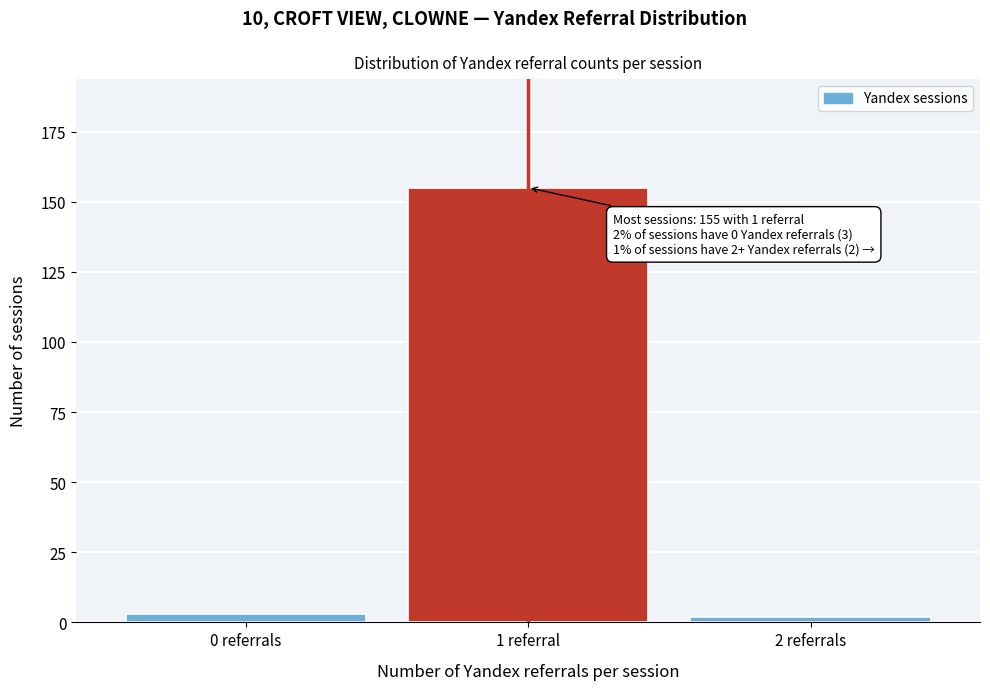

Reading left to right, extract all data points from this chart.

3	155	2